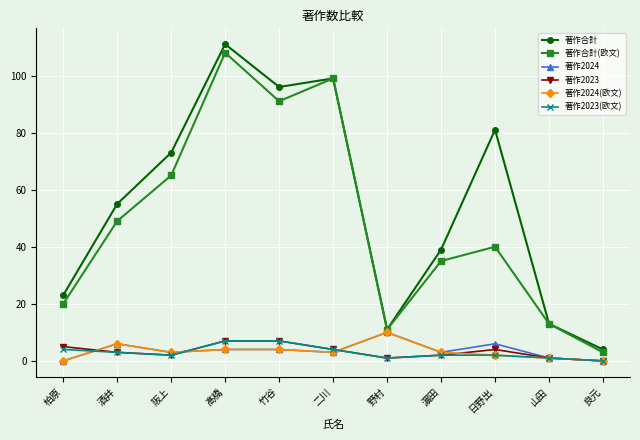

Which series has the largest total across all categories?

著作合計